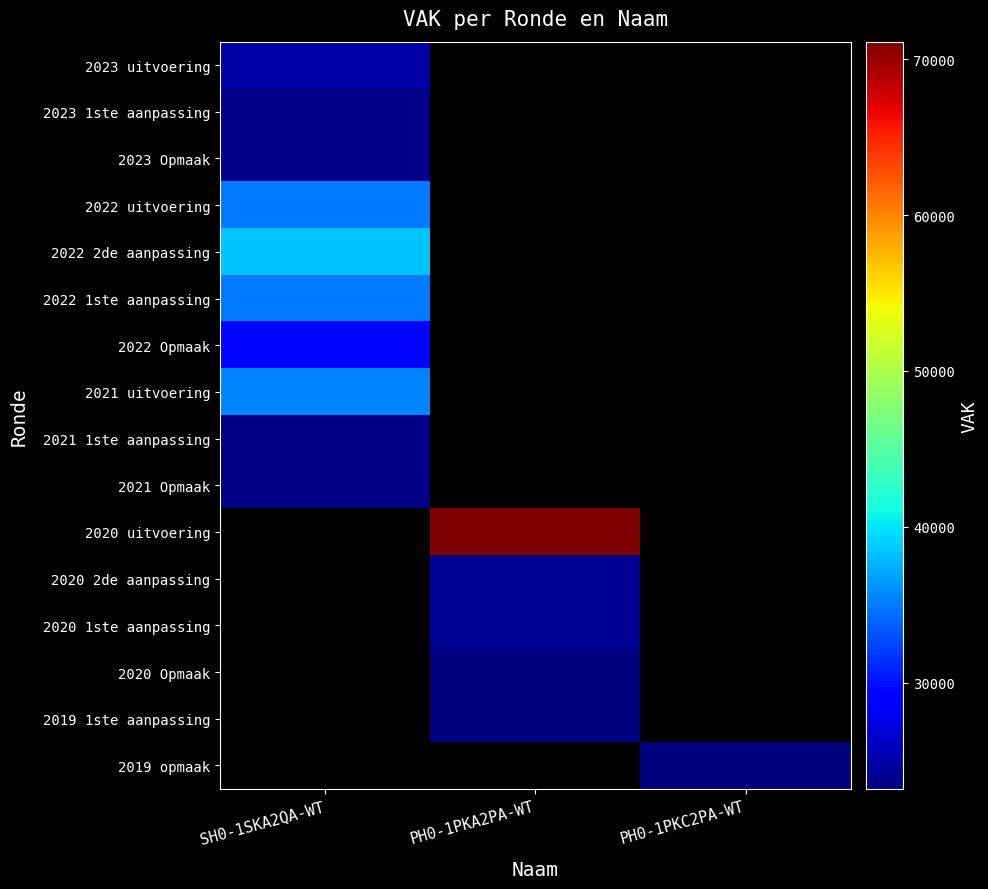

What is the minimum value shown in the chart?

23182.0